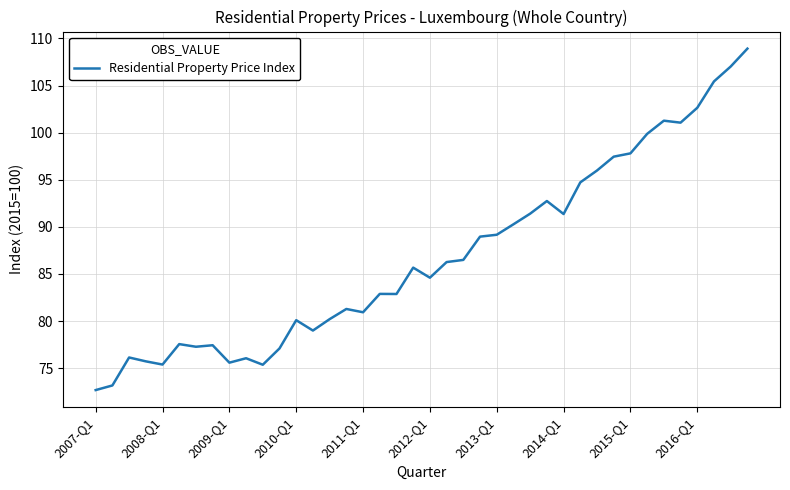

How many lines are shown in the chart?

1